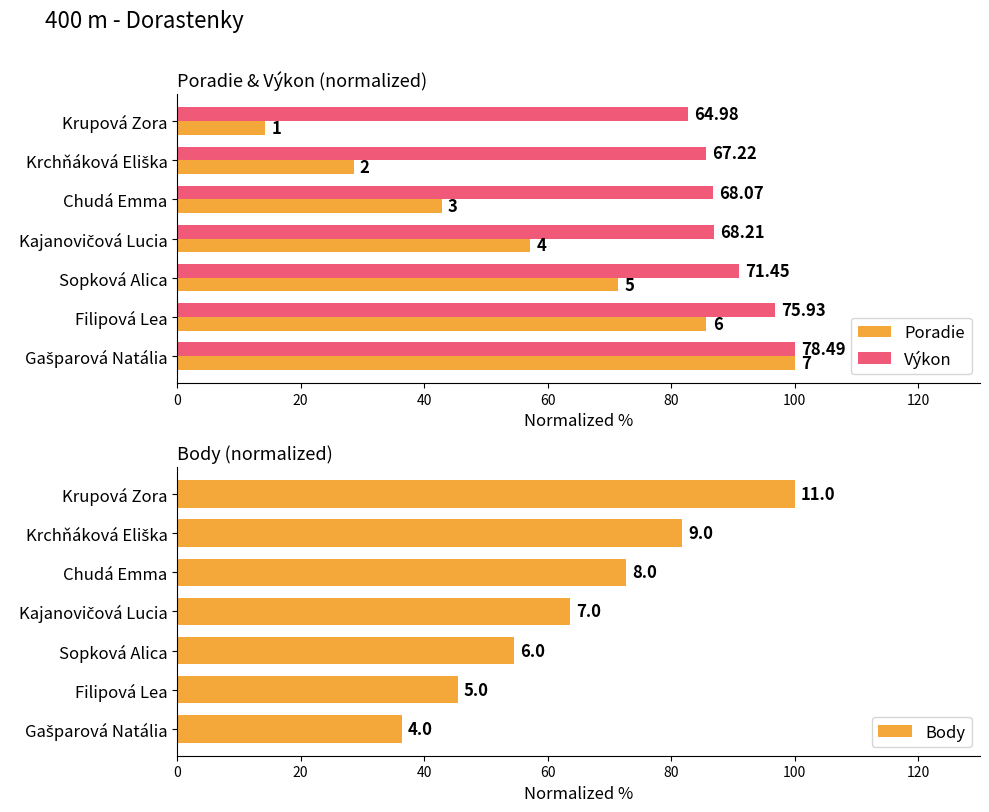

Rank the series by their maximum value, from highest to lowest.

Poradie, Výkon, Body